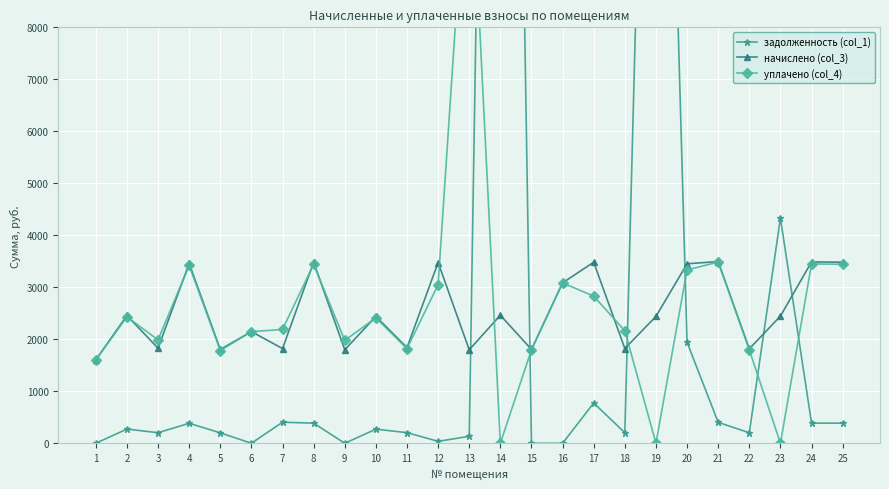

Reading right to left, list all the values displayed in this chart.

задолженность (col_1): 386.9	387.6	4330.8	201.8	402.3	1941.9	23075.6	202.5	774.2	0.0	0.0	36718.3	133.2	37.0	204.5	271.1	0.0	386.9	405.0	0.0	200.5	384.3	203.1	273.1	0.0
начислено (col_3): 3482.6	3488.5	2445.6	1816.2	3494.5	3452.6	2439.5	1822.1	3482.6	3084.9	1804.2	2463.6	1798.2	3476.5	1840.1	2439.5	1798.2	3482.6	1822.1	2147.2	1804.2	3458.5	1828.2	2457.5	1603.8
уплачено (col_4): 3443.0	3448.9	0.0	1795.6	3485.0	3335.1	0.0	2165.1	2829.3	3084.9	1799.0	0.0	12051.2	3050.8	1819.3	2411.9	1977.6	3443.0	2189.0	2147.2	1783.8	3419.3	1989.8	2429.7	1603.8